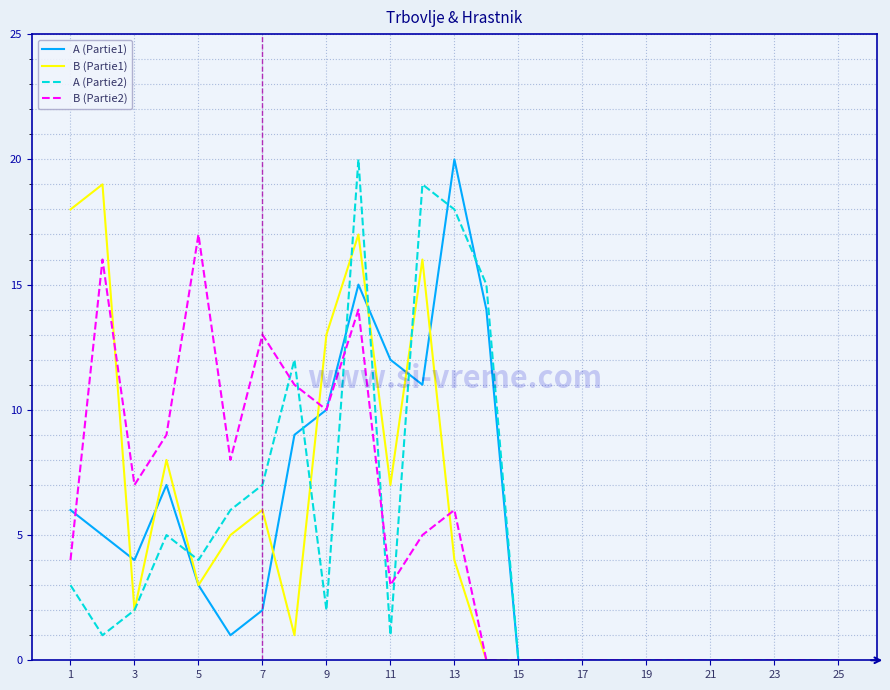

Reading right to left, extract all data points from this chart.

A (Partie1): 0	0	0	0	0	0	0	0	0	0	0	14	20	11	12	15	10	9	2	1	3	7	4	5	6
B (Partie1): 0	0	0	0	0	0	0	0	0	0	0	0	4	16	7	17	13	1	6	5	3	8	2	19	18
A (Partie2): 0	0	0	0	0	0	0	0	0	0	0	15	18	19	1	20	2	12	7	6	4	5	2	1	3
B (Partie2): 0	0	0	0	0	0	0	0	0	0	0	0	6	5	3	14	10	11	13	8	17	9	7	16	4